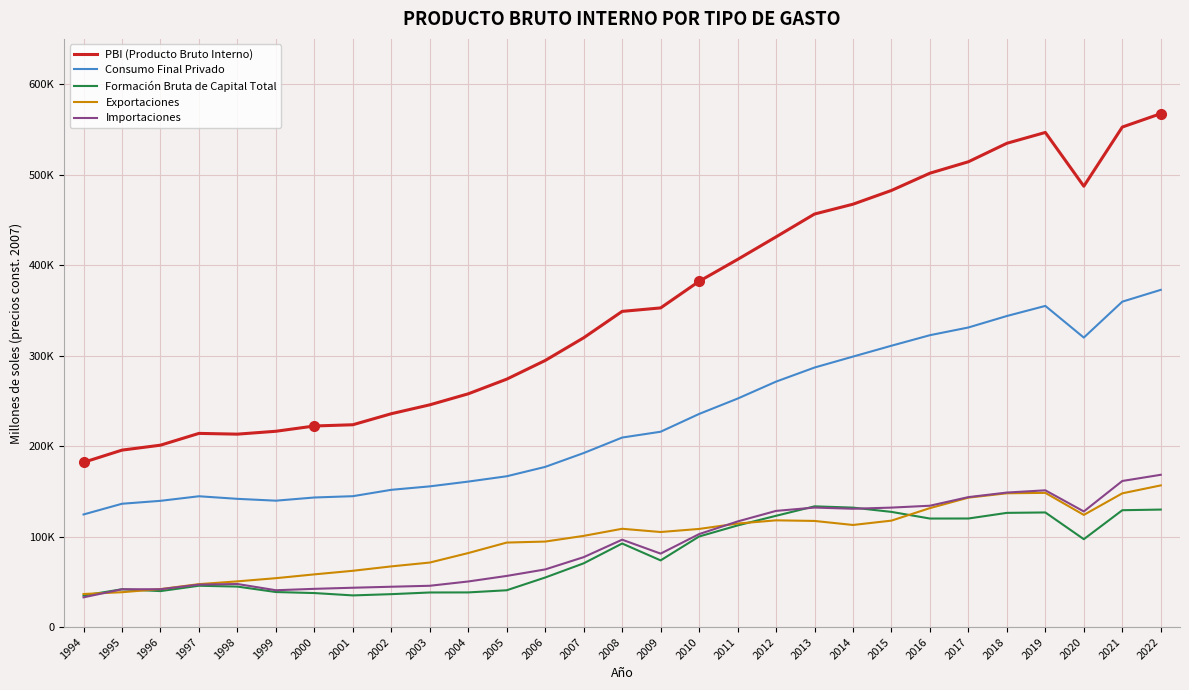

Where do Exportaciones and Importaciones first cross each other?

1994 and 1995